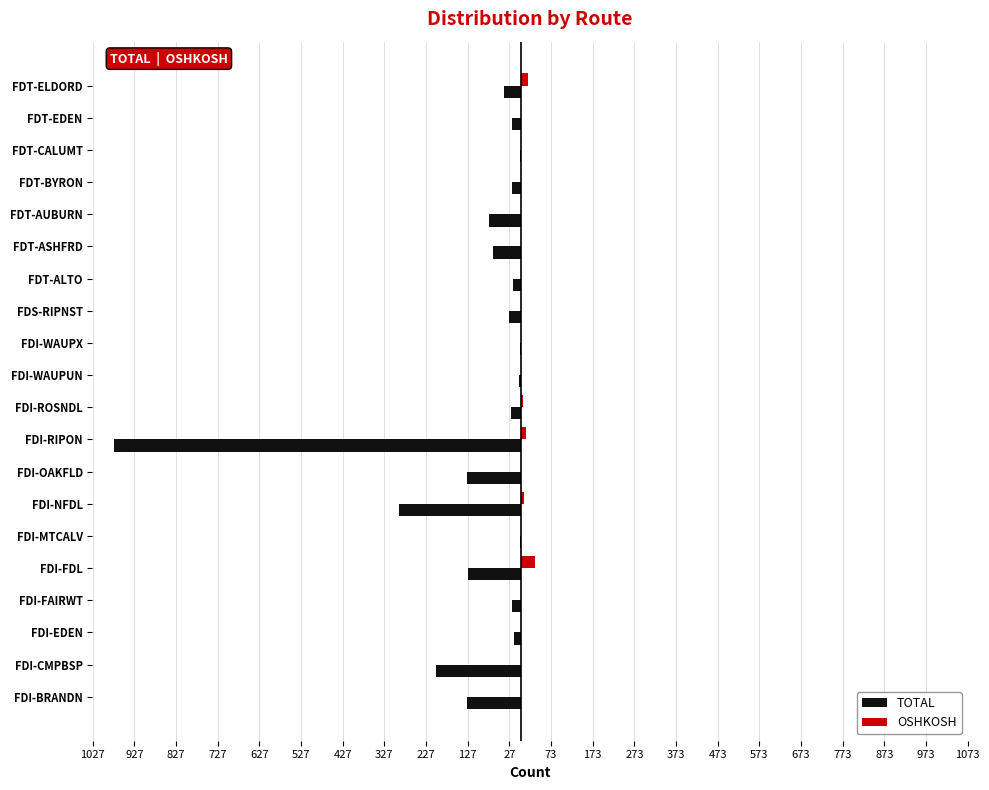

Which series has the widest spread of values?

TOTAL